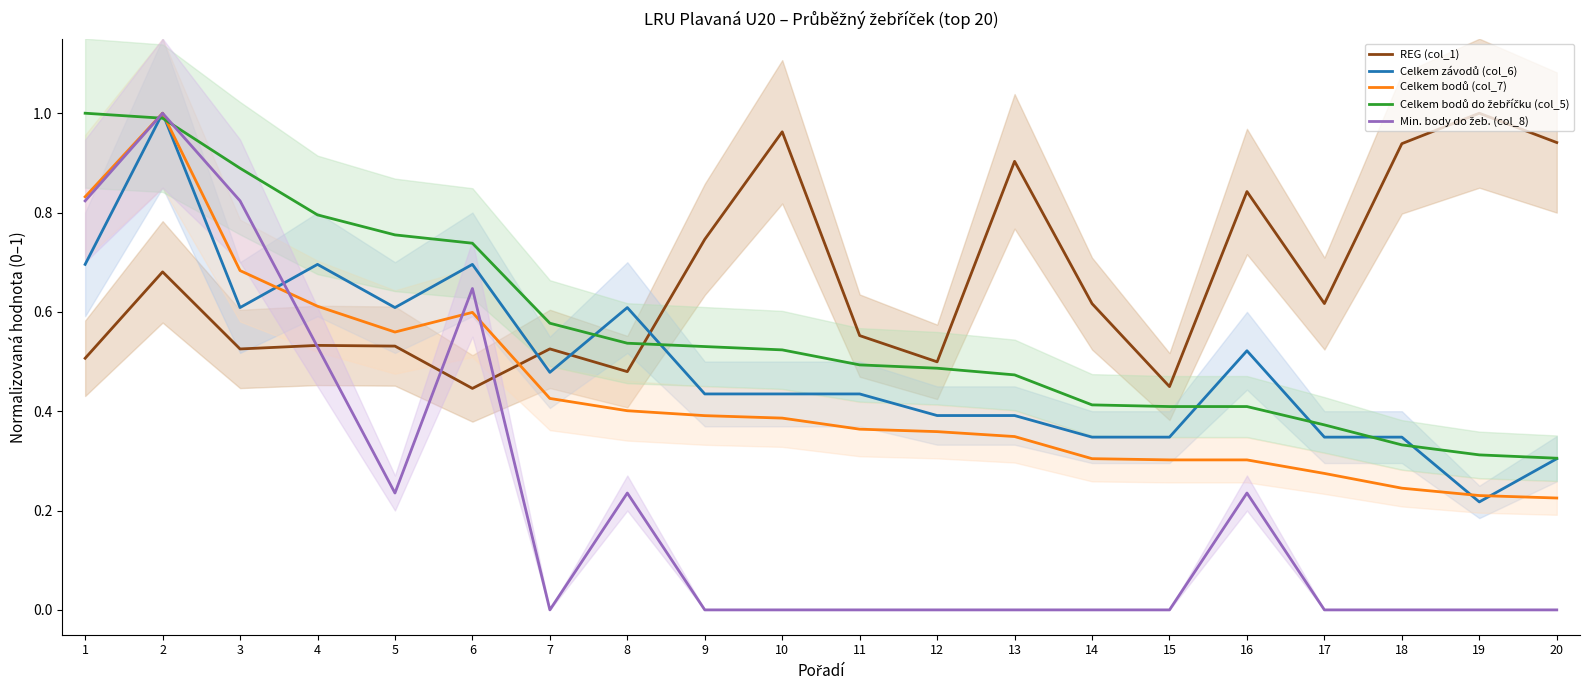

What is the difference between the second highest and minimum values in the Min. body do žeb. (col_8) series?

0.8